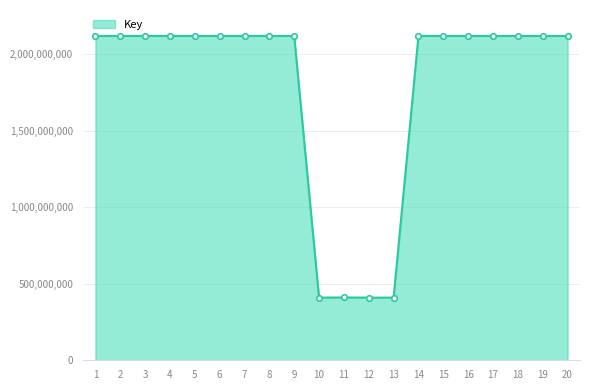

How many lines are shown in the chart?

1